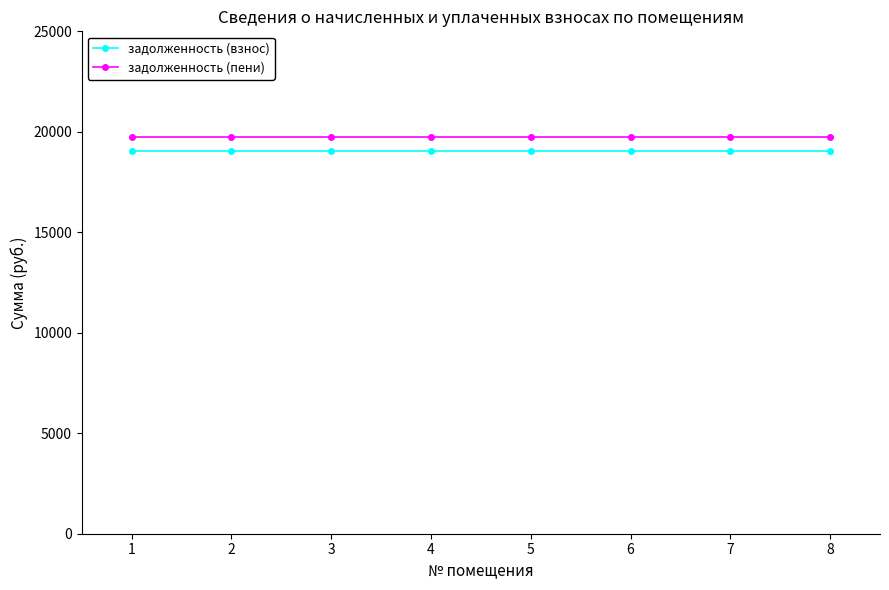

What is the approximate value of задолженность (взнос) at 2?

19057.7